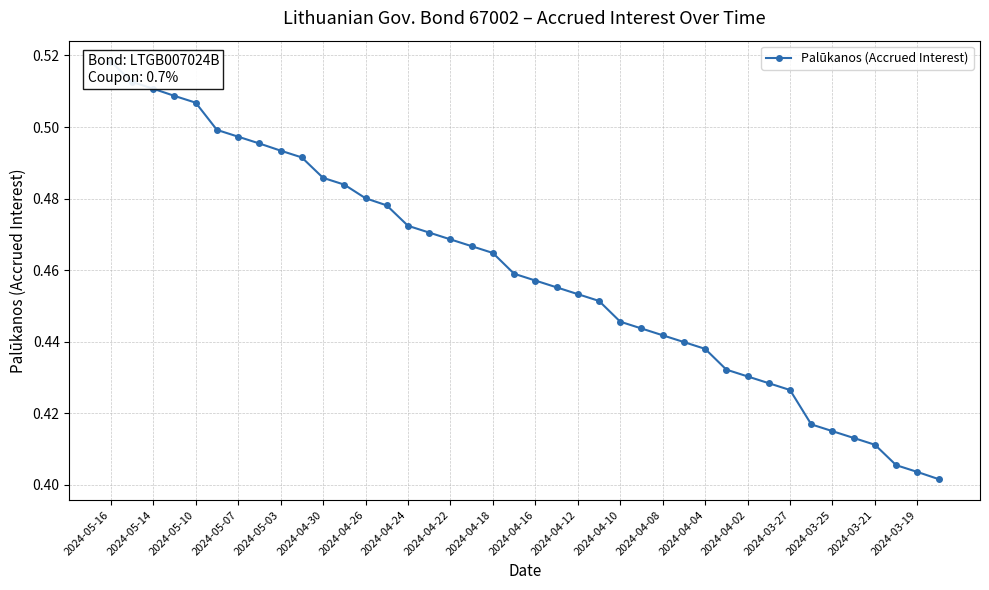

Reading left to right, extract all data points from this chart.

0.5	0.5	0.5	0.5	0.5	0.5	0.5	0.5	0.5	0.5	0.5	0.5	0.5	0.5	0.5	0.5	0.5	0.5	0.5	0.5	0.5	0.5	0.5	0.5	0.4	0.4	0.4	0.4	0.4	0.4	0.4	0.4	0.4	0.4	0.4	0.4	0.4	0.4	0.4	0.4